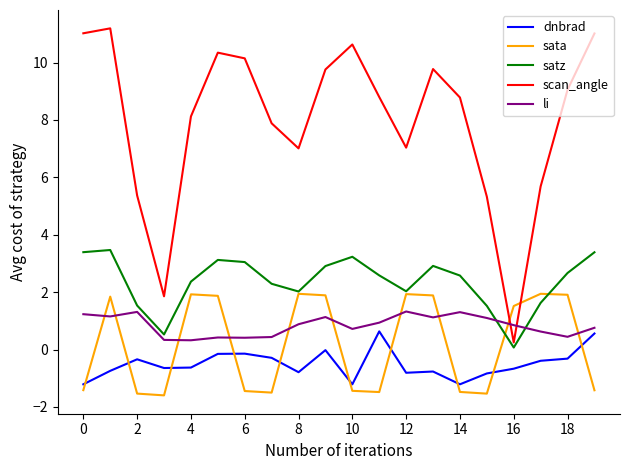

True or false: dnbrad and scan_angle cross at least once.

False